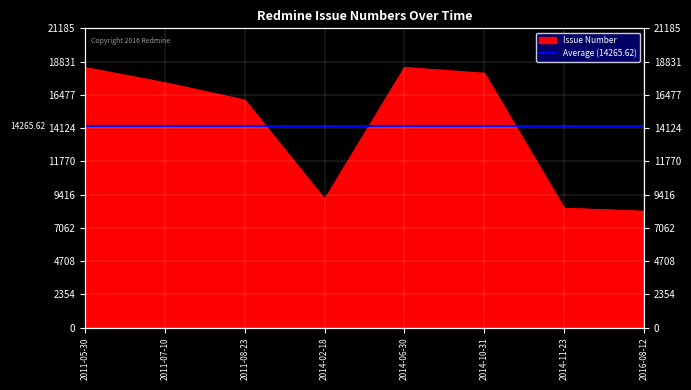

What is the greatest value displayed?

18422